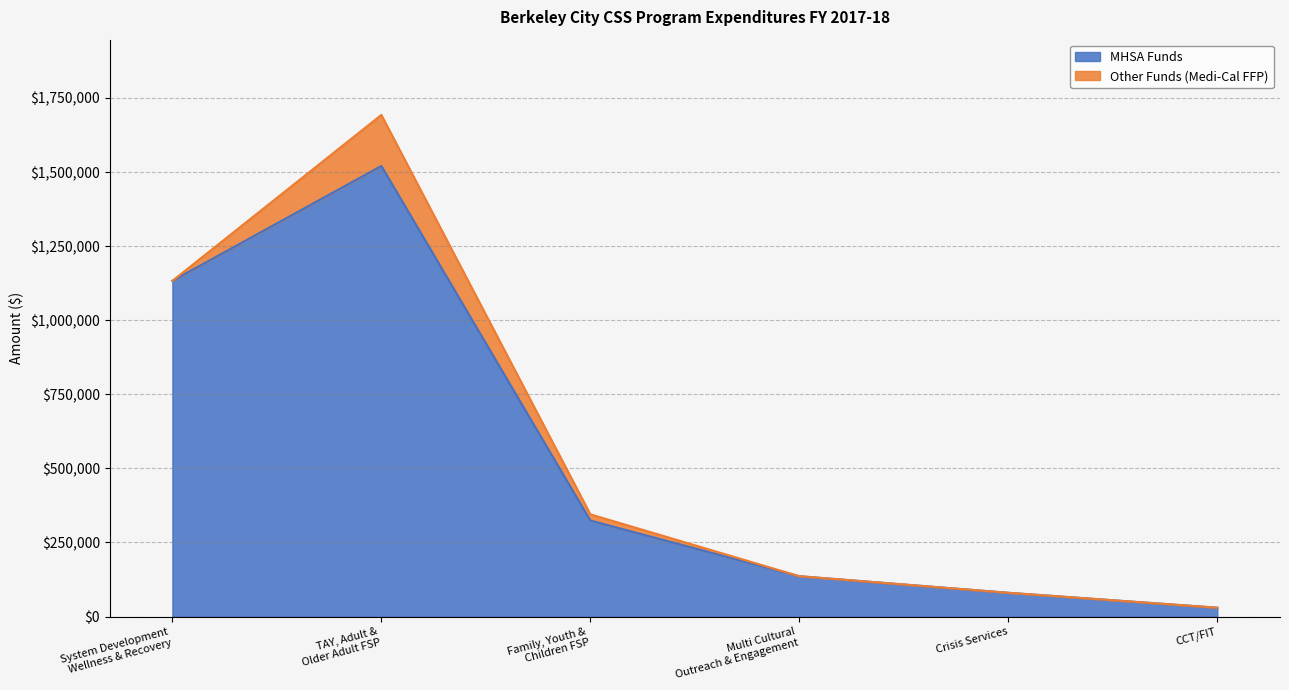

Where is the data nearest to the value 775149?

System Development
Wellness & Recovery